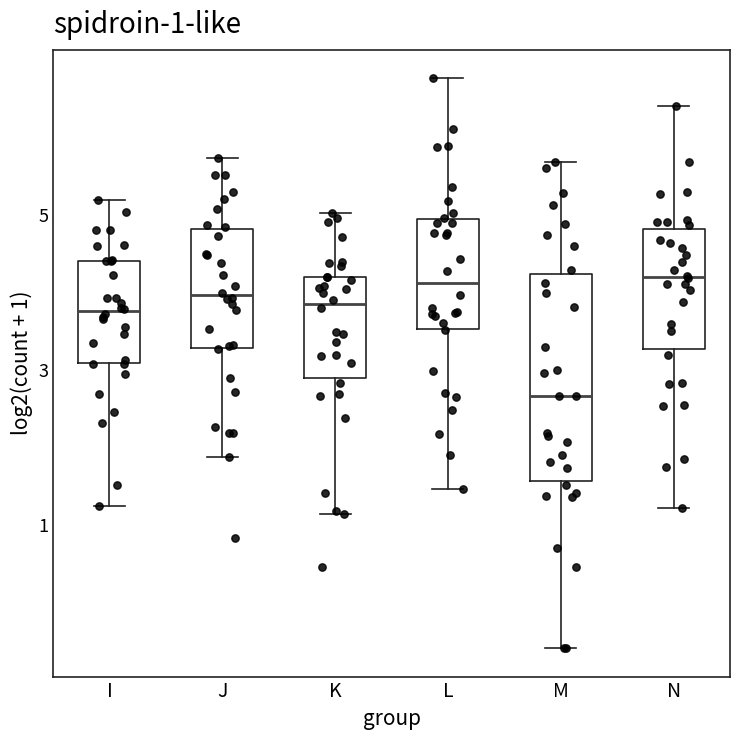

Which box has the lowest median line?

M